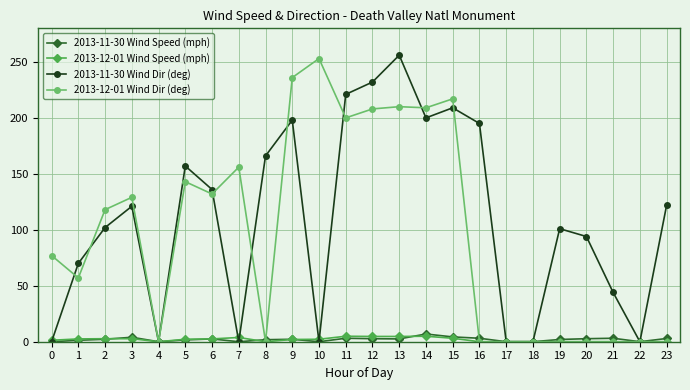

What is the difference between the maximum and minimum values in the 2013-12-01 Wind Speed (mph) series?

4.9